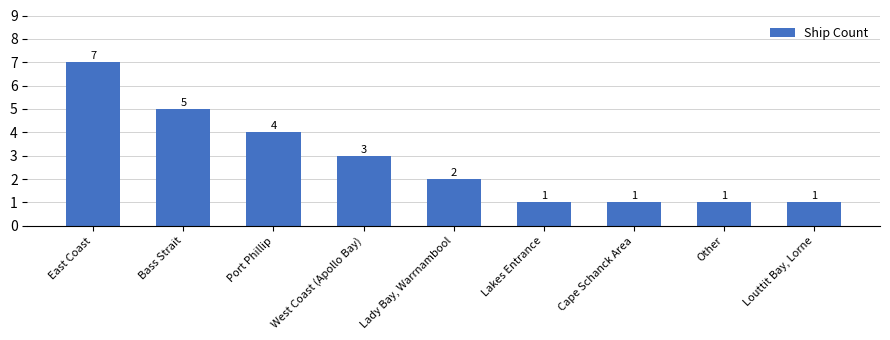

Count the number of data series in this chart.

1